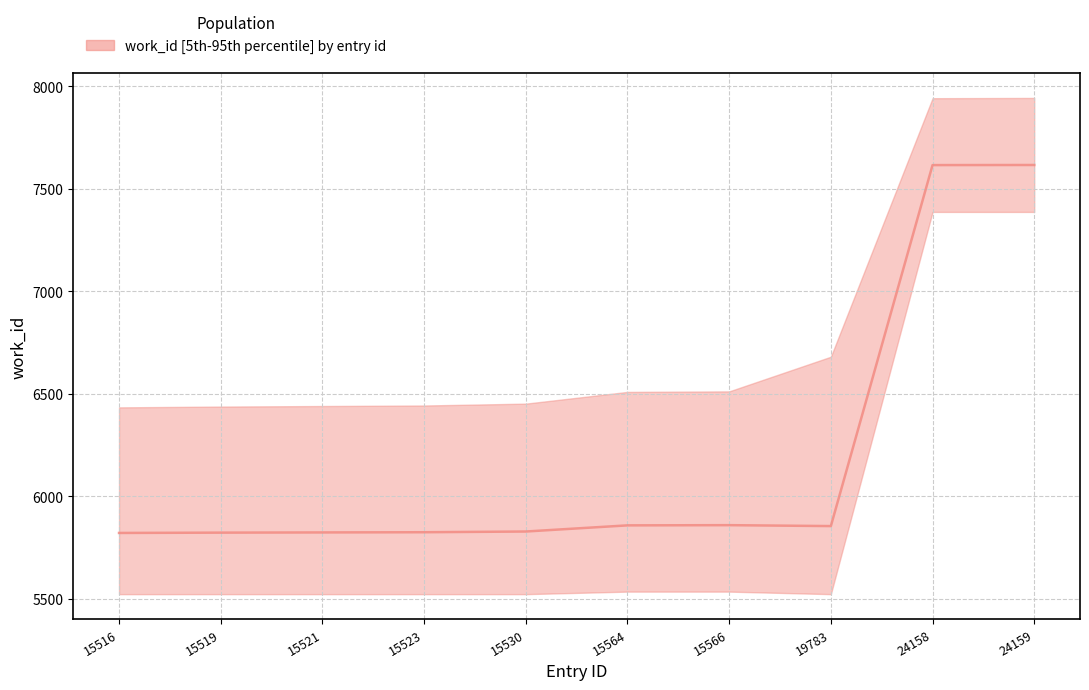

How many interior local valleys (lower than both neighbors) does the data have?

1